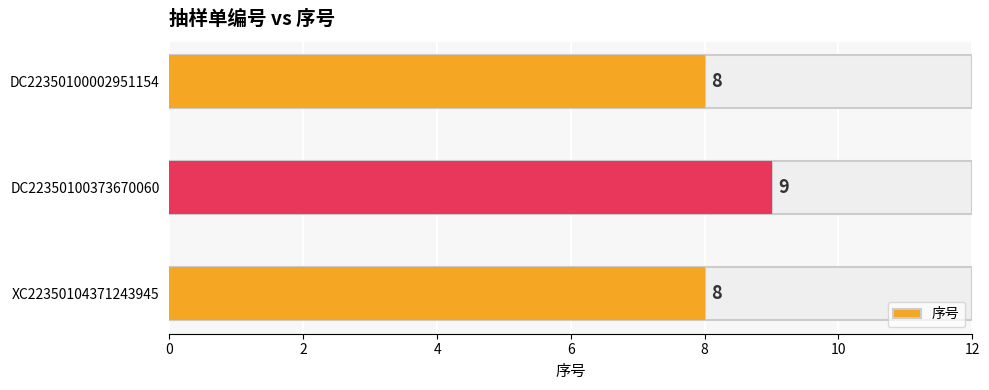

List the labels in order of value, smallest first.

XC22350104371243945, DC22350100002951154, DC22350100373670060